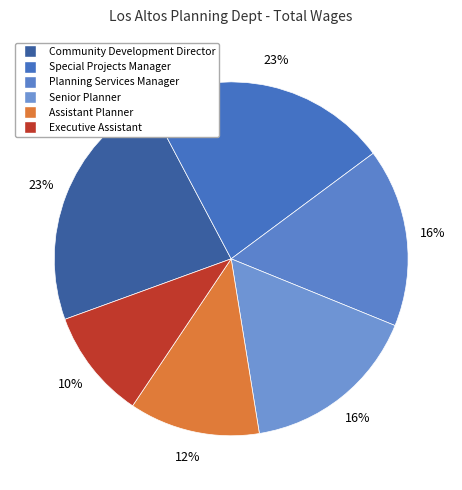

To the nearest percent, what percentage of the pie is Community Development Director?

23%